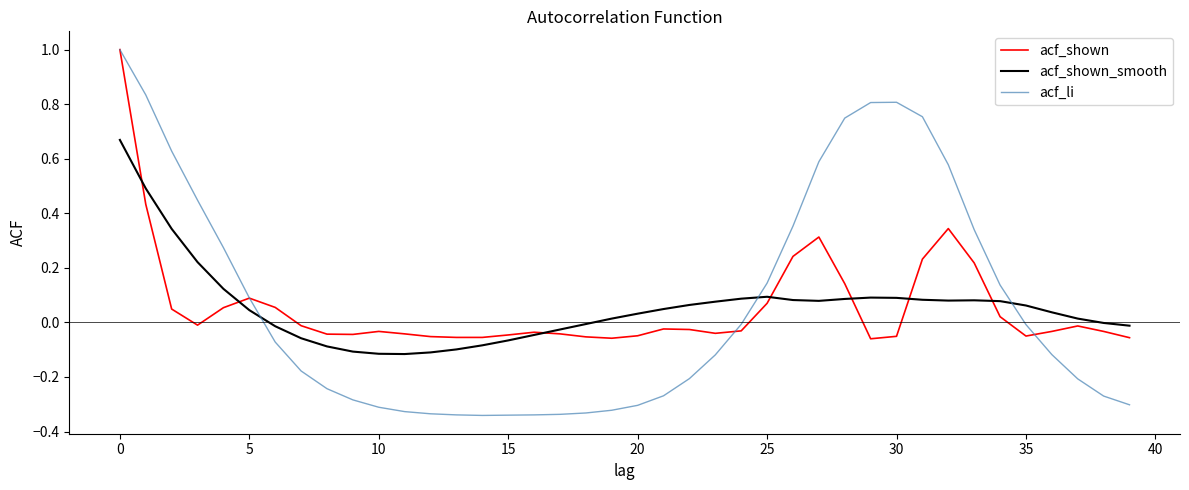

How many times do acf_shown_smooth and acf_shown cross each other?

7